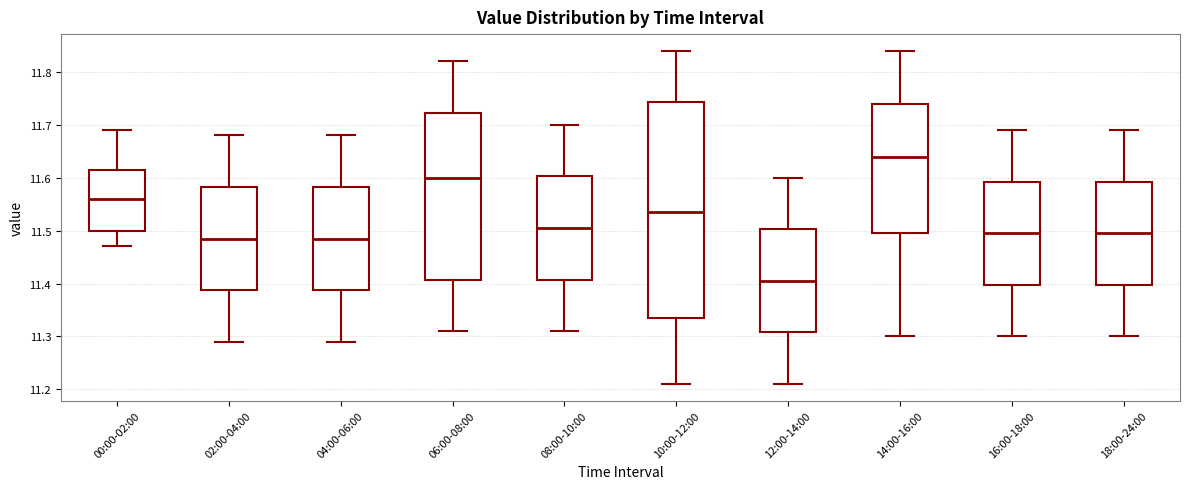

Which box's median line is the highest?

14:00-16:00